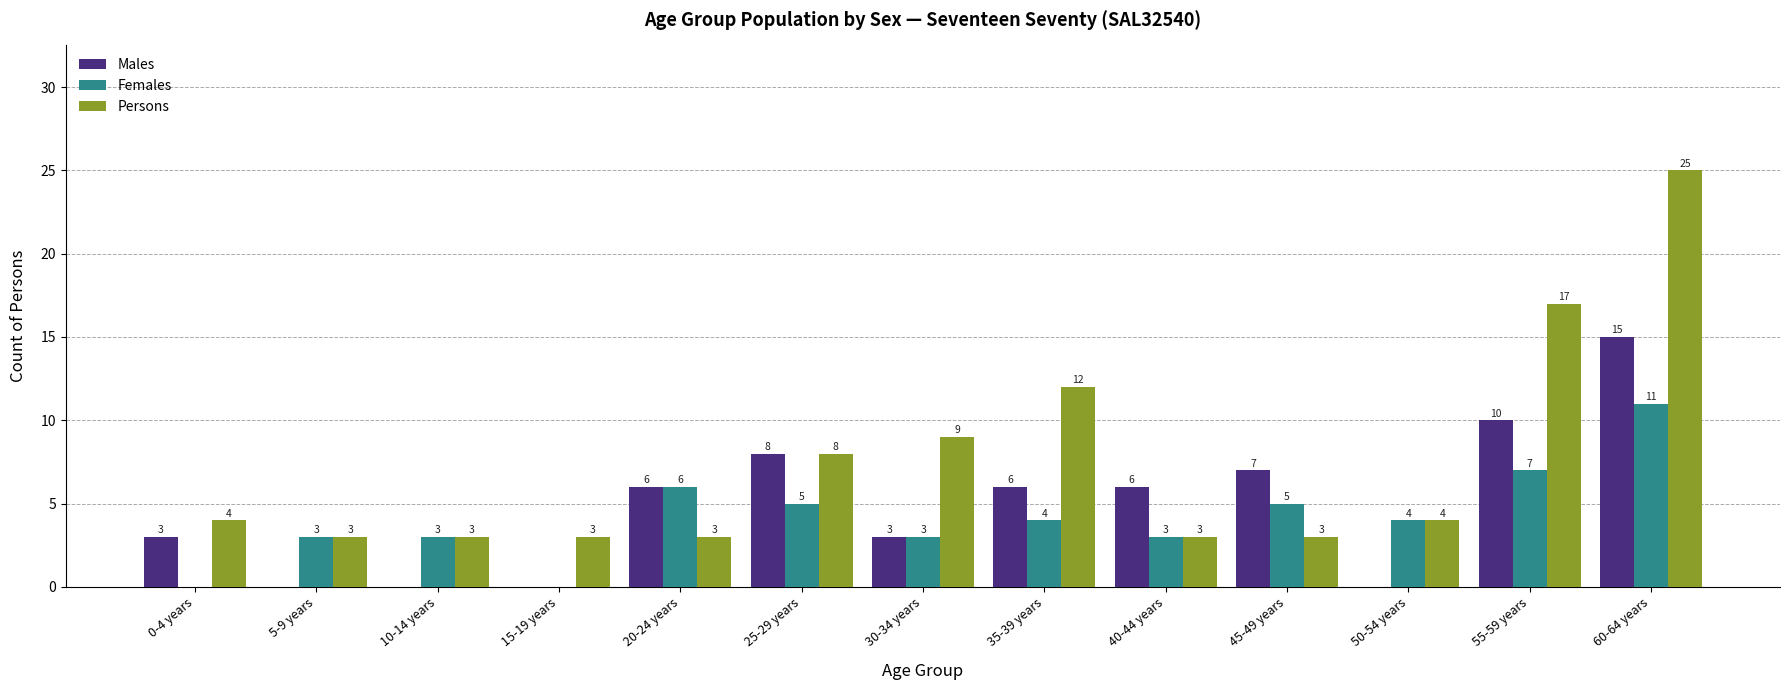

What is the total value across all series at 55-59 years?

34